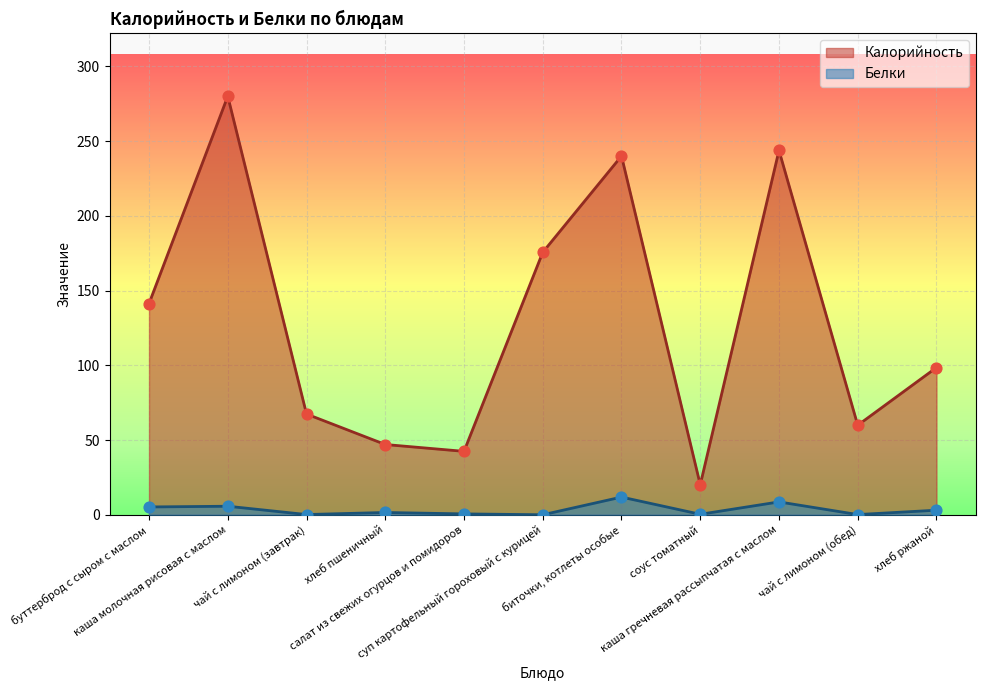

What are all the series names shown in the legend?

Калорийность, Белки